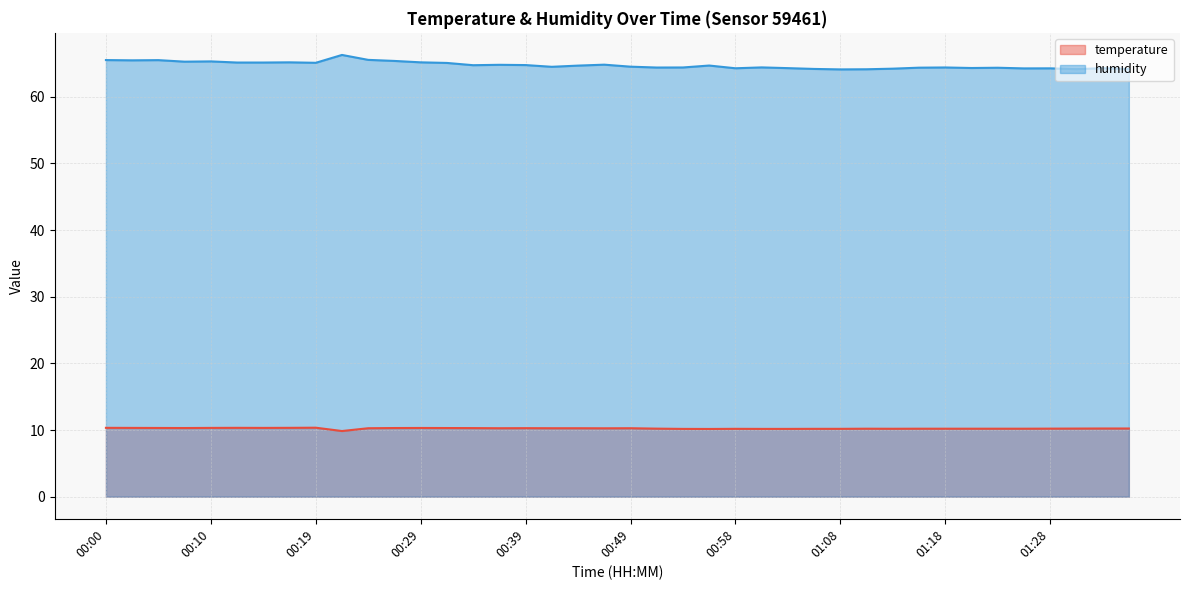

Rank the series by their average value, from lowest to highest.

temperature, humidity